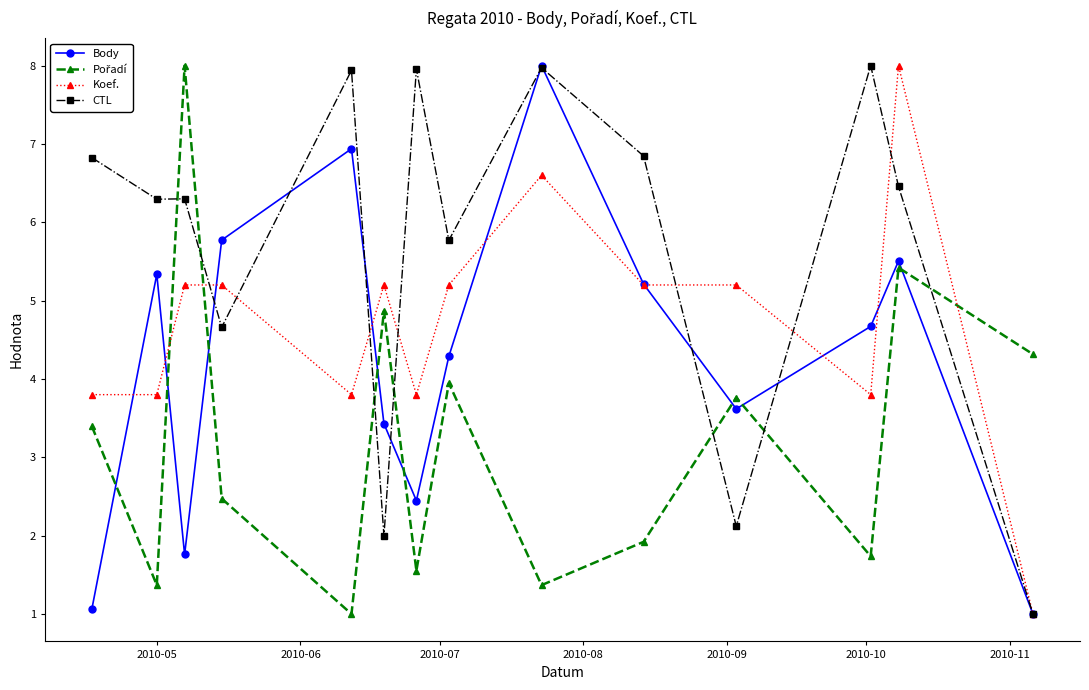

Is this an area chart (filled region under the line)?

No